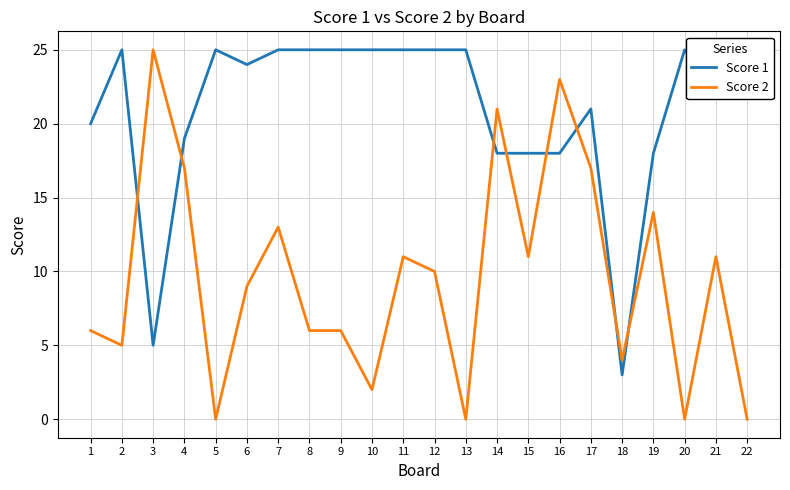

At how many categories does at least one series exceed 9?

21